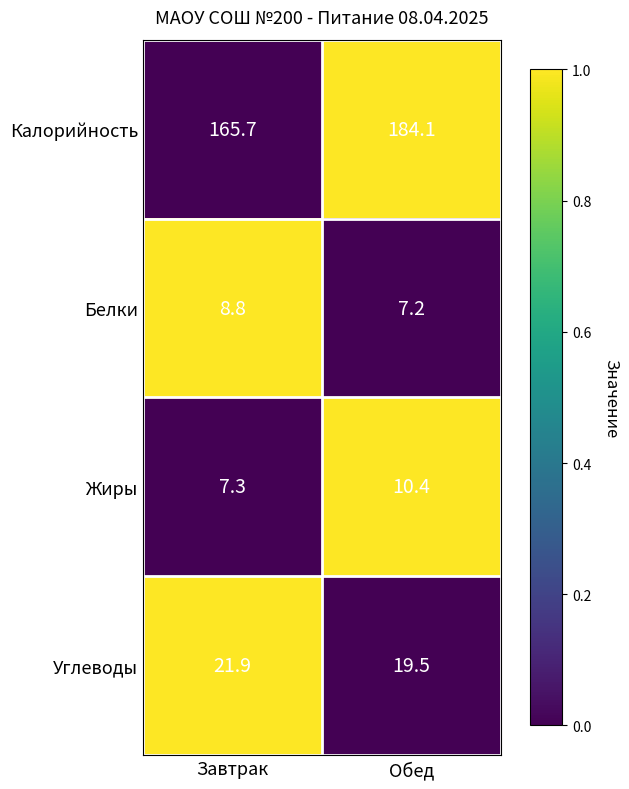

At which category is the sum across all series the highest?

Обед